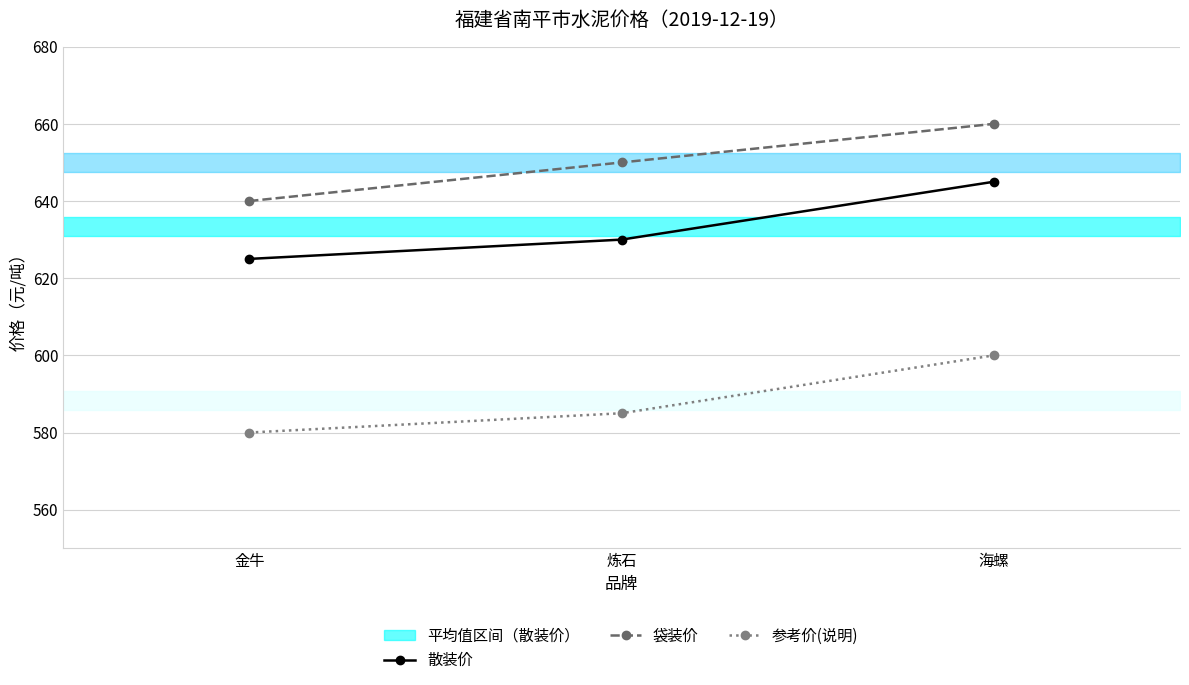

Is it true that 袋装价 equals 839 at 金牛?

False